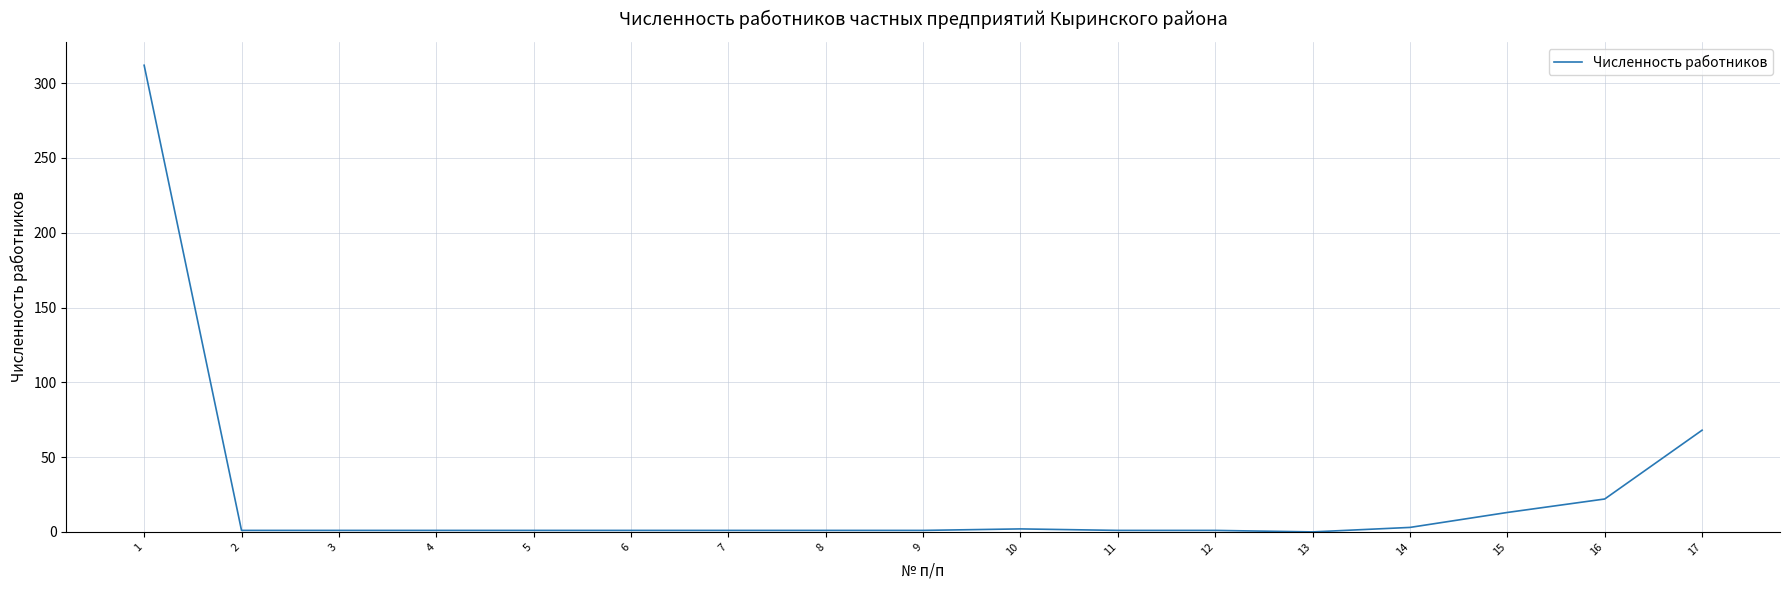

What is the difference between the maximum and minimum values?

312